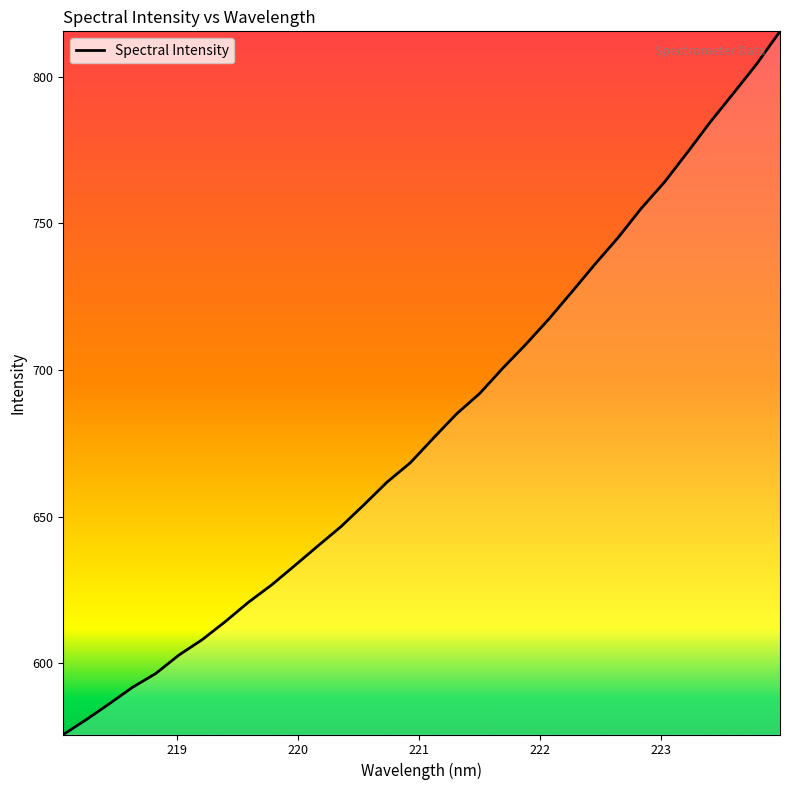

True or false: the data has more than 2 interior local peaks.

False